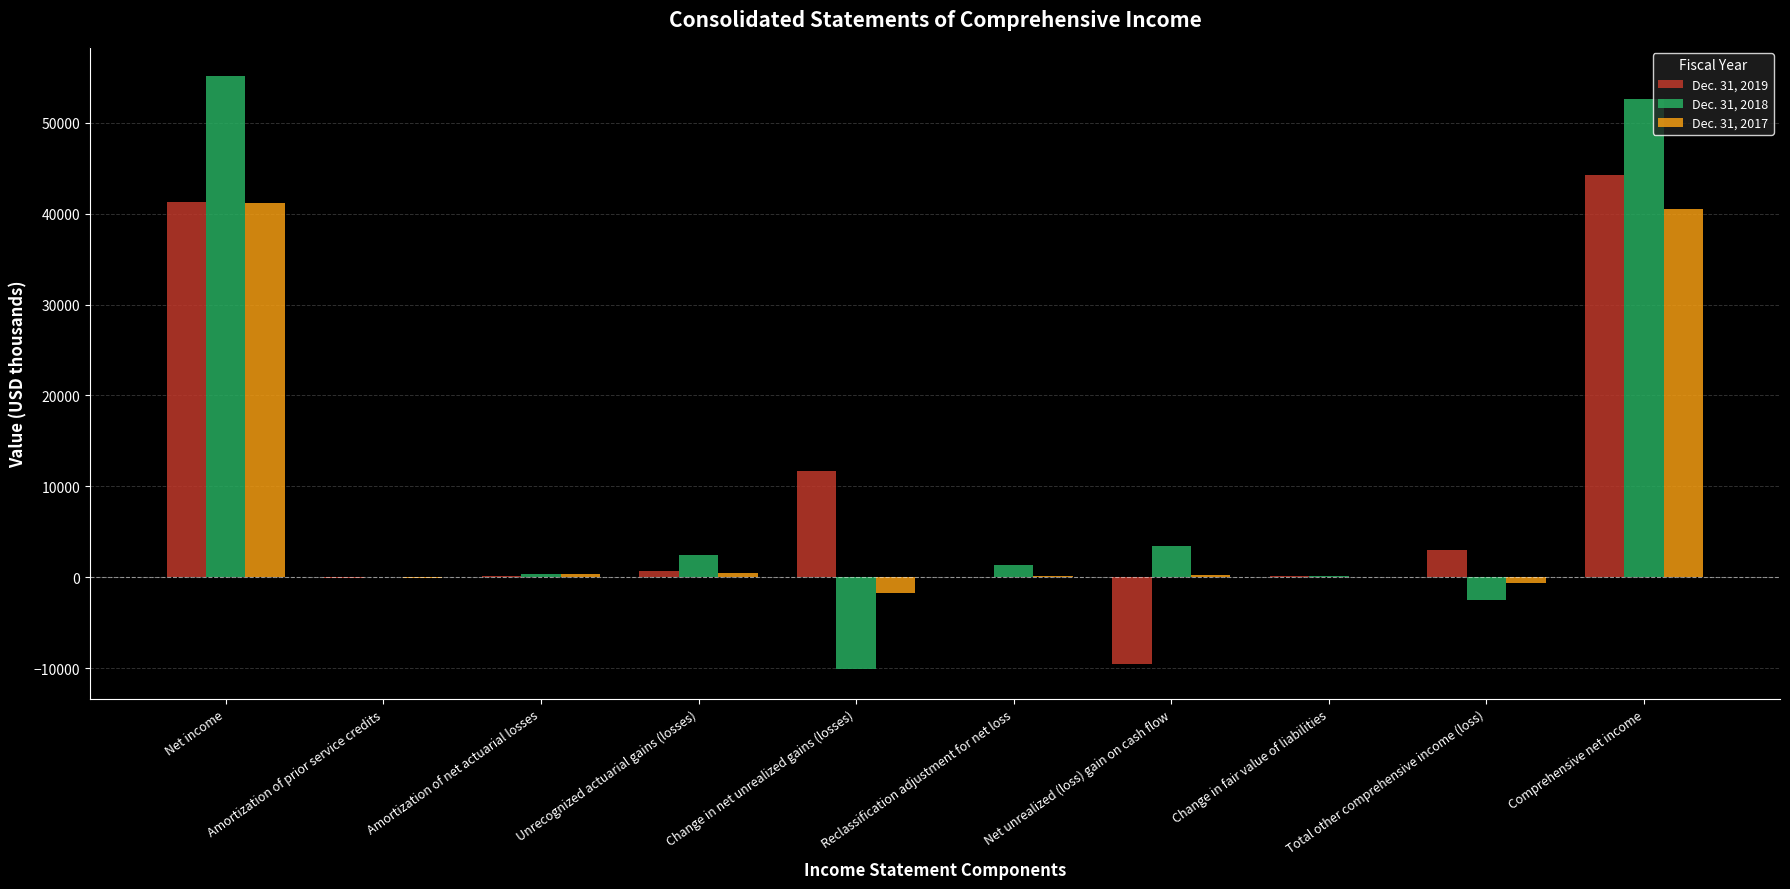

True or false: Dec. 31, 2018 has a value of -27 at Amortization of prior service credits.

True